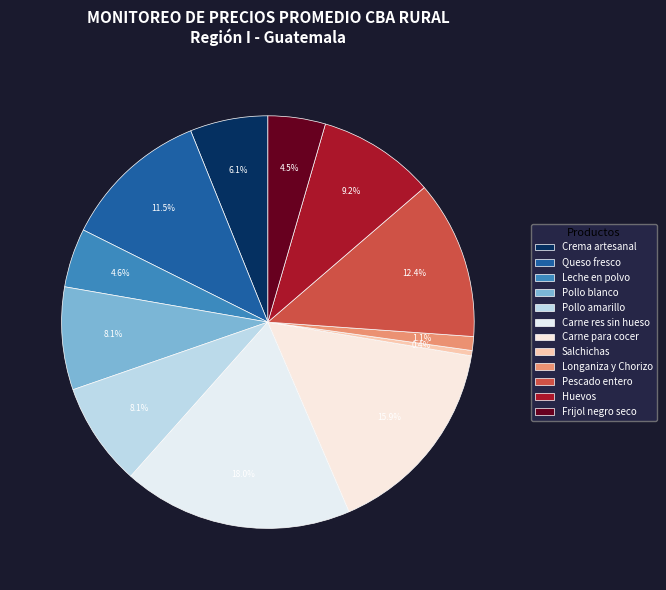

What is the total percentage of Queso fresco and Salchichas?

11.9%